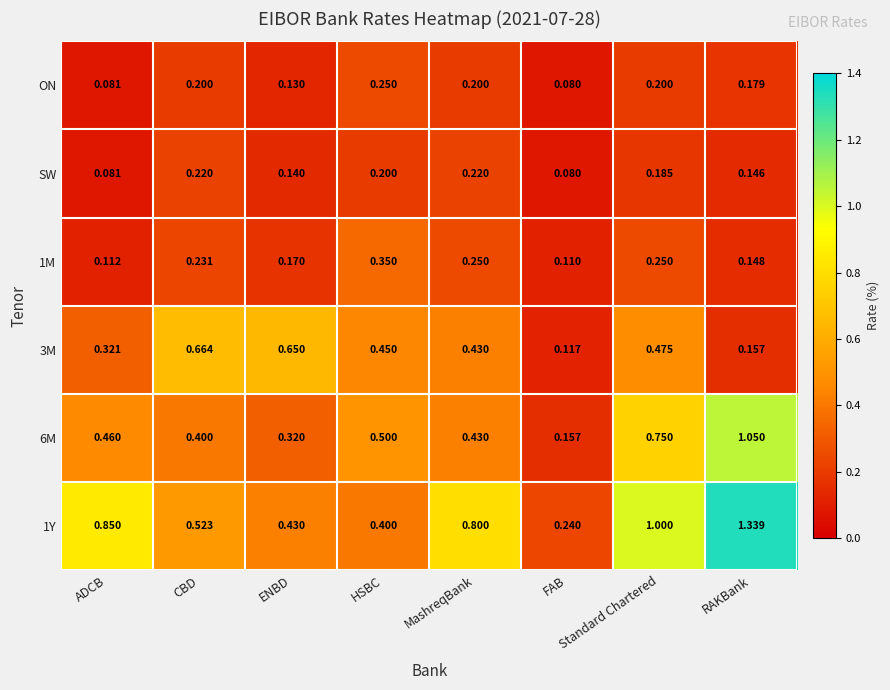

At which category is the sum across all series the highest?

RAKBank